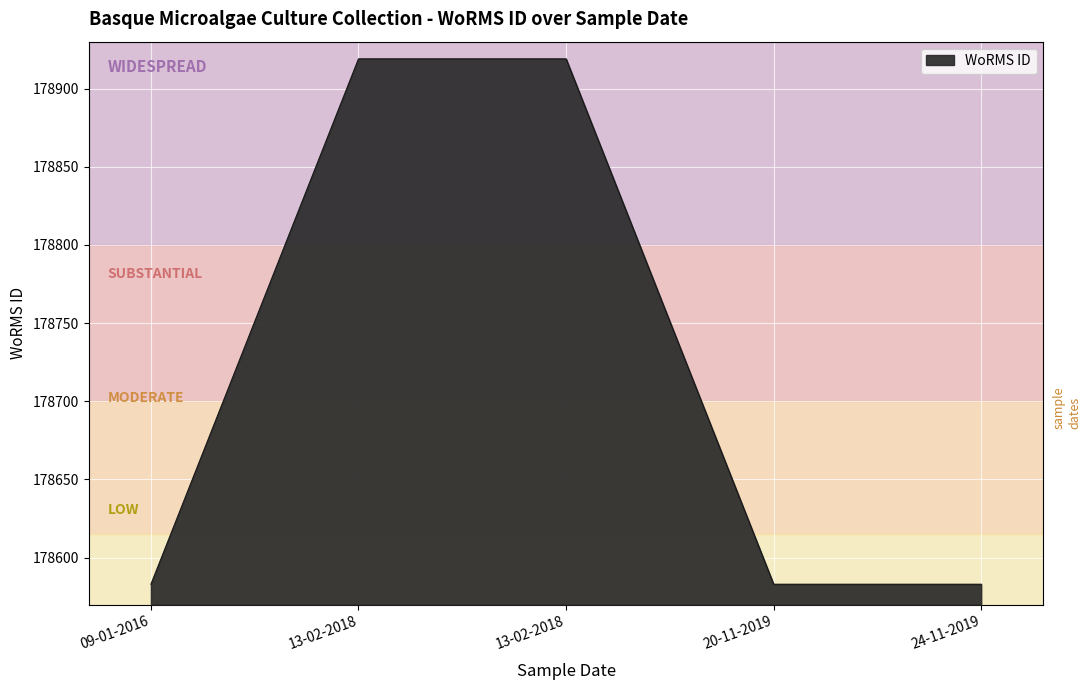

Reading left to right, transcribe all the data shown in this chart.

09-01-2016=178583	13-02-2018=178919	13-02-2018=178919	20-11-2019=178583	24-11-2019=178583